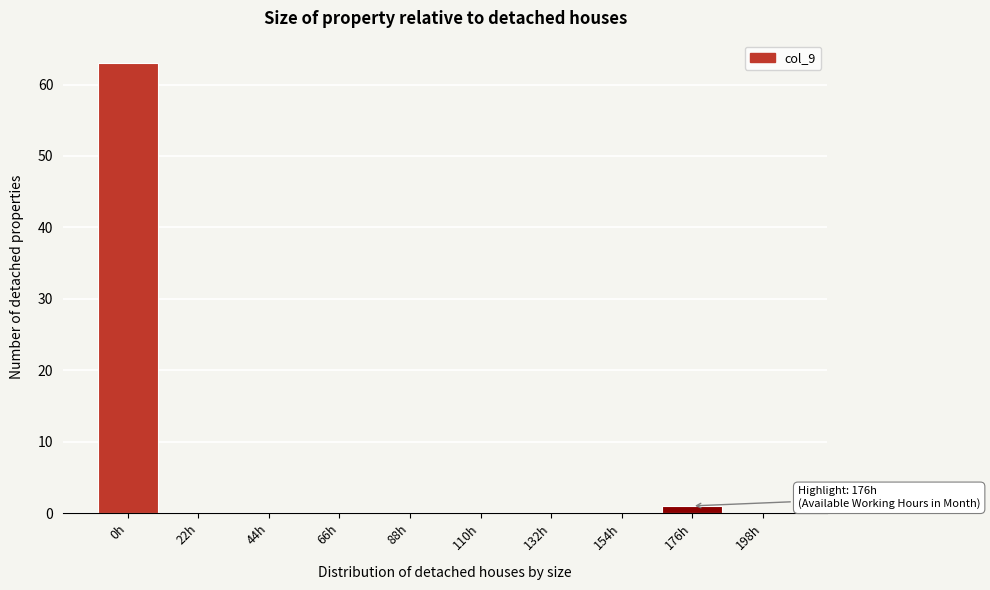

Reading right to left, extract all data points from this chart.

198h=0	176h=1	154h=0	132h=0	110h=0	88h=0	66h=0	44h=0	22h=0	0h=63